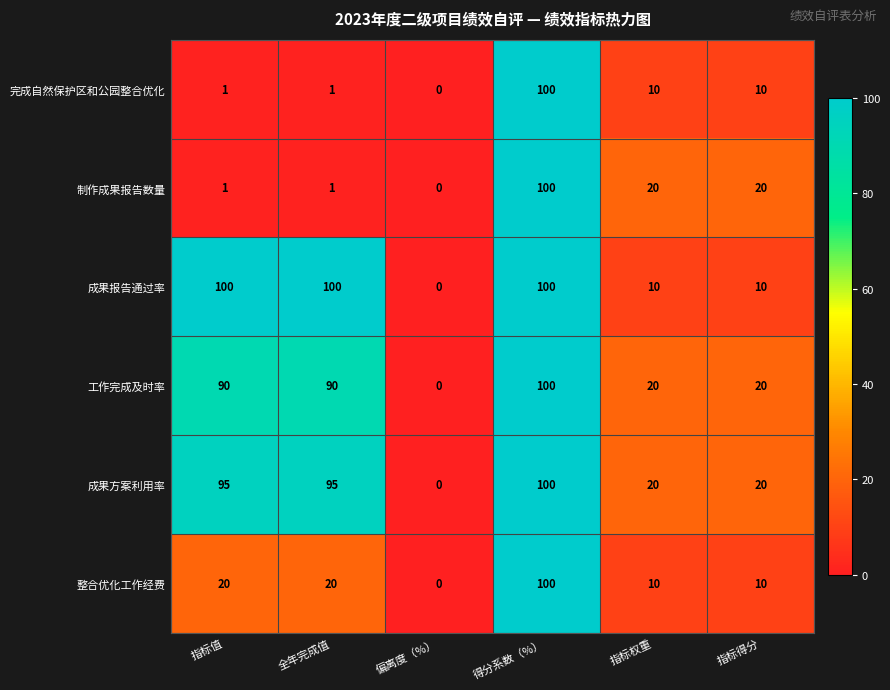

At which label does 制作成果报告数量 first exceed 20?

得分系数（%）